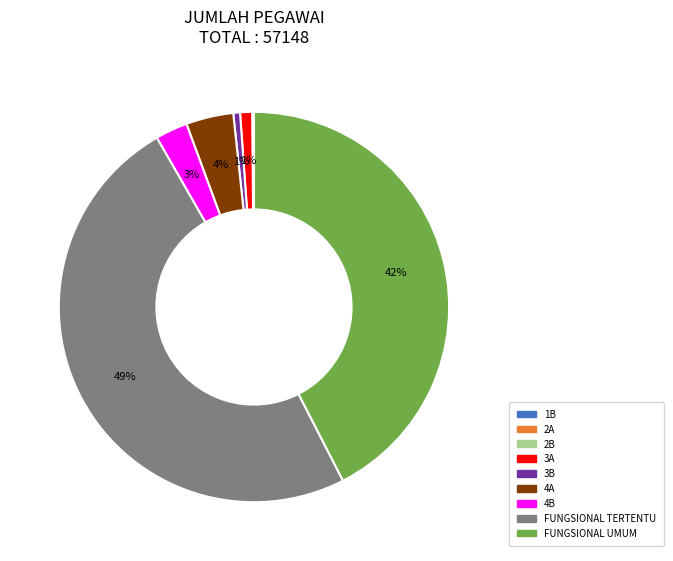

Combined, do 4B and 4A account for over 50%?

No